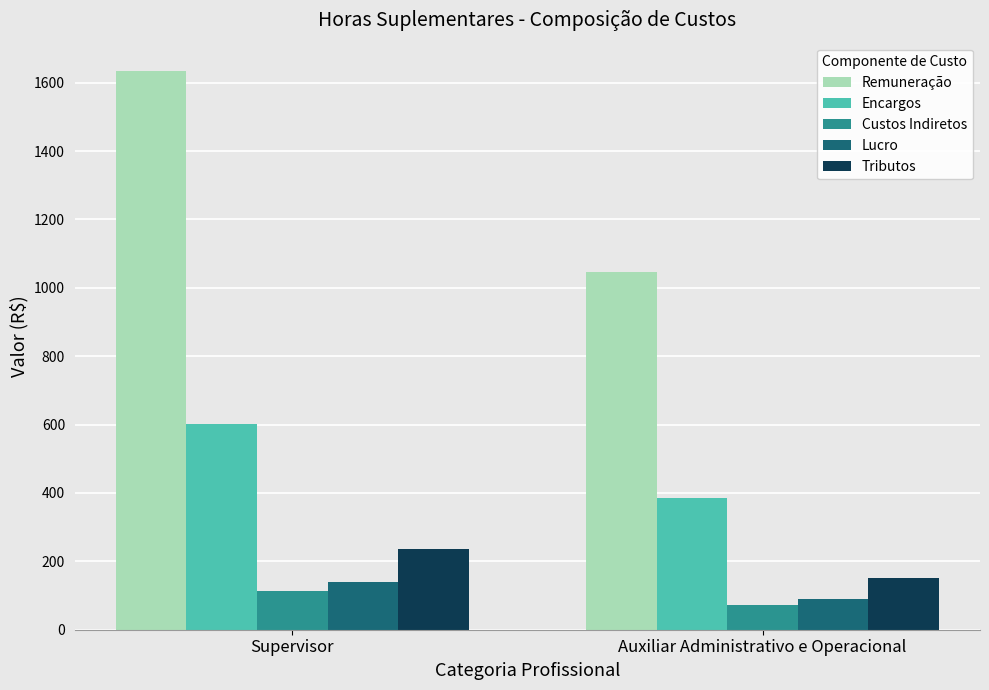

The value of Tributos at Supervisor is 315.9. True or false?

False